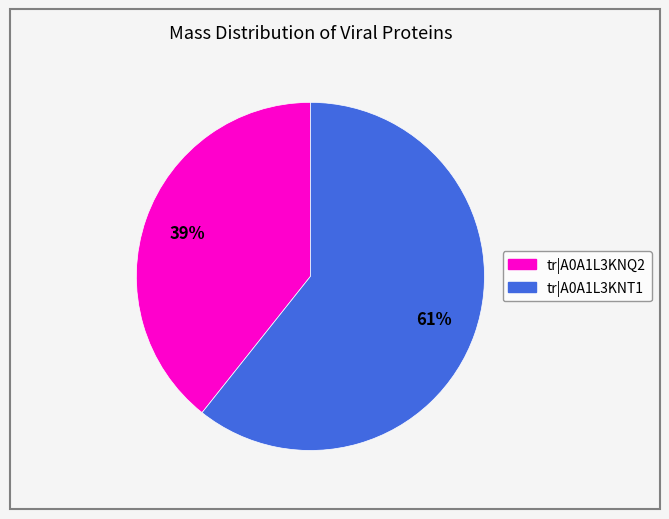

To the nearest percent, what is the average slice percentage?

50%